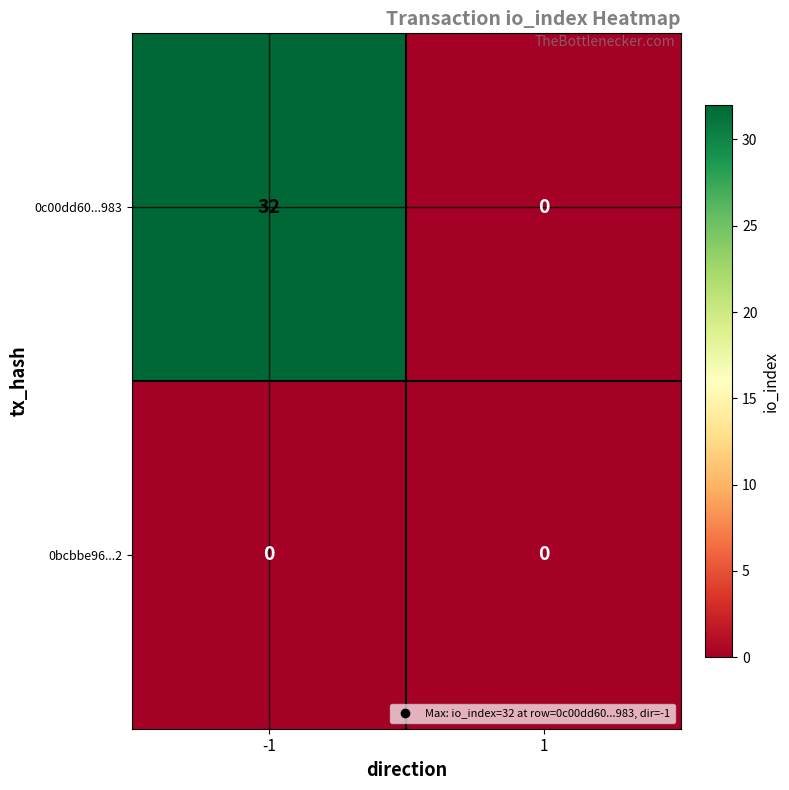

True or false: 0c00dd60...983 has a value of 19 at 1.

False